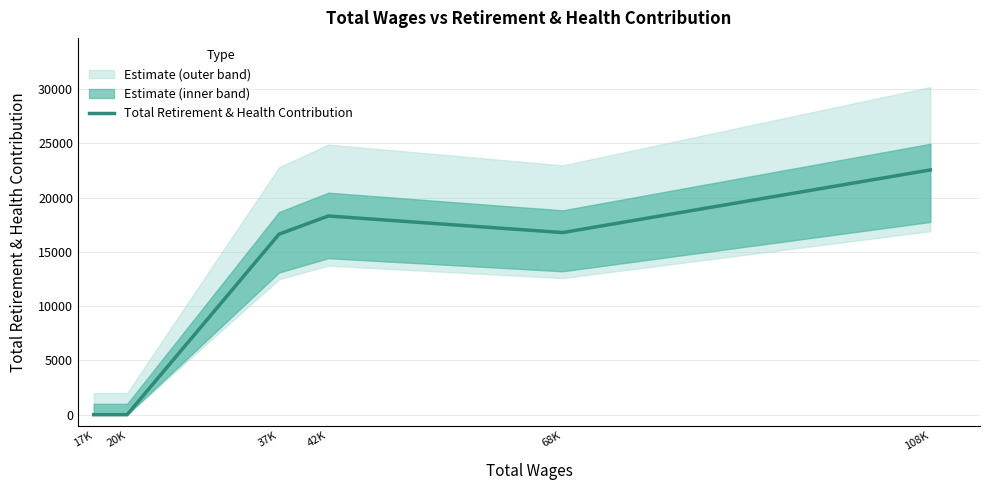

Rank the categories by value from lowest to highest.

20K, 17K, 37K, 68K, 42K, 108K